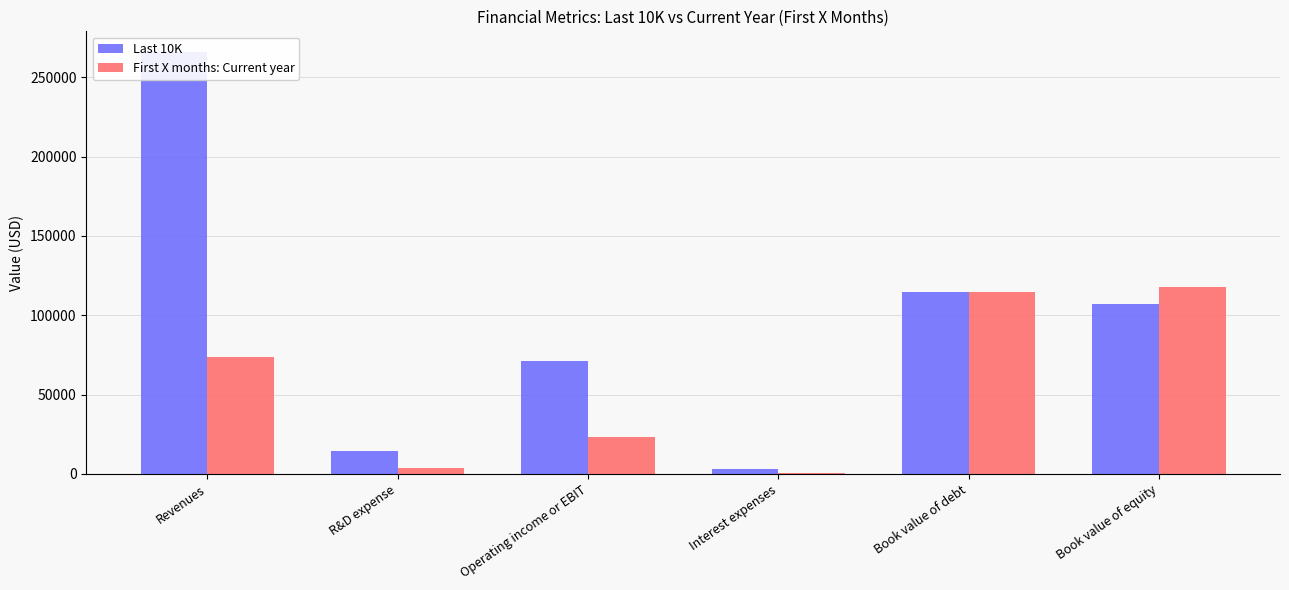

Is the value of First X months: Current year at Interest expenses greater than the value of Last 10K at Operating income or EBIT?

No